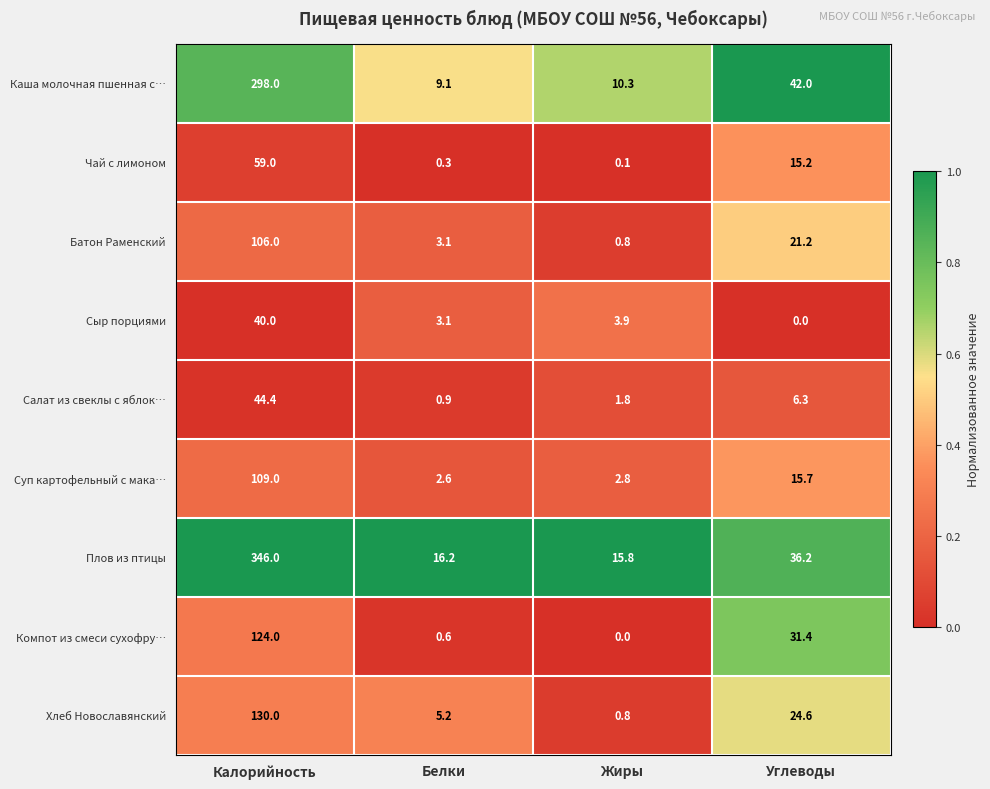

The Сыр порциями series shows 3.1 at Белки. True or false?

True